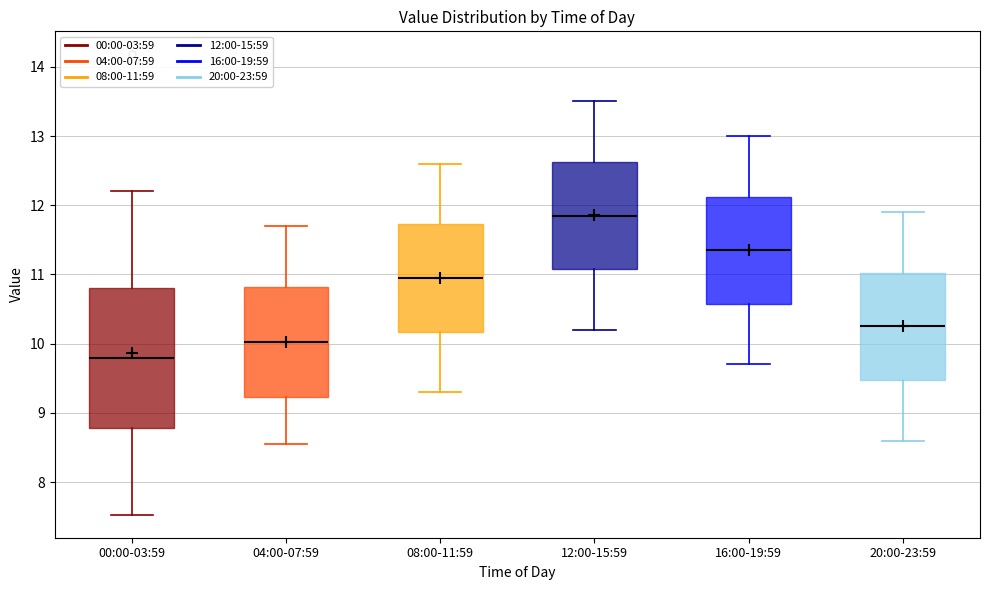

Reading left to right, read every box against the y-axis: the position of its median line, the range the box covers, and the ends of its whiskers. The values are not printed on the chart, so give them approximately, as read against the axis.

00:00-03:59: median 9.8, box 8.8 to 10.8, whiskers 7.5 to 12.2
04:00-07:59: median 10.0, box 9.2 to 10.8, whiskers 8.6 to 11.7
08:00-11:59: median 11.0, box 10.2 to 11.7, whiskers 9.3 to 12.6
12:00-15:59: median 11.9, box 11.1 to 12.6, whiskers 10.2 to 13.5
16:00-19:59: median 11.4, box 10.6 to 12.1, whiskers 9.7 to 13.0
20:00-23:59: median 10.3, box 9.5 to 11.0, whiskers 8.6 to 11.9